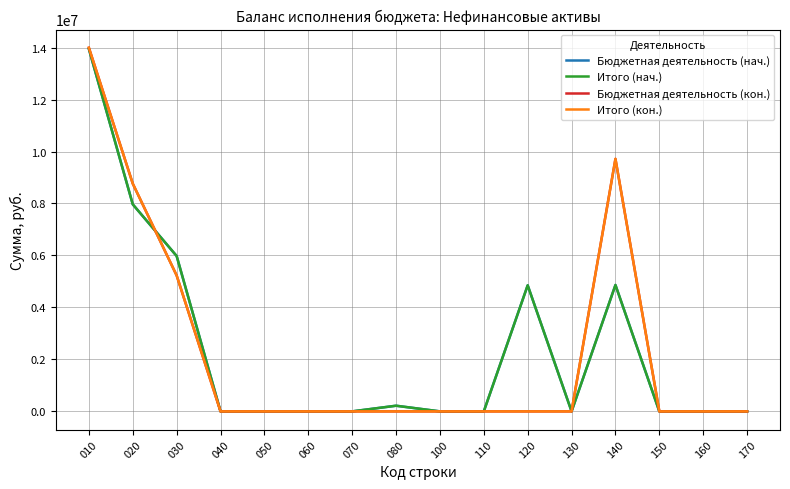

True or false: Итого (нач.) has a value of -5945457.2 at 160.

False